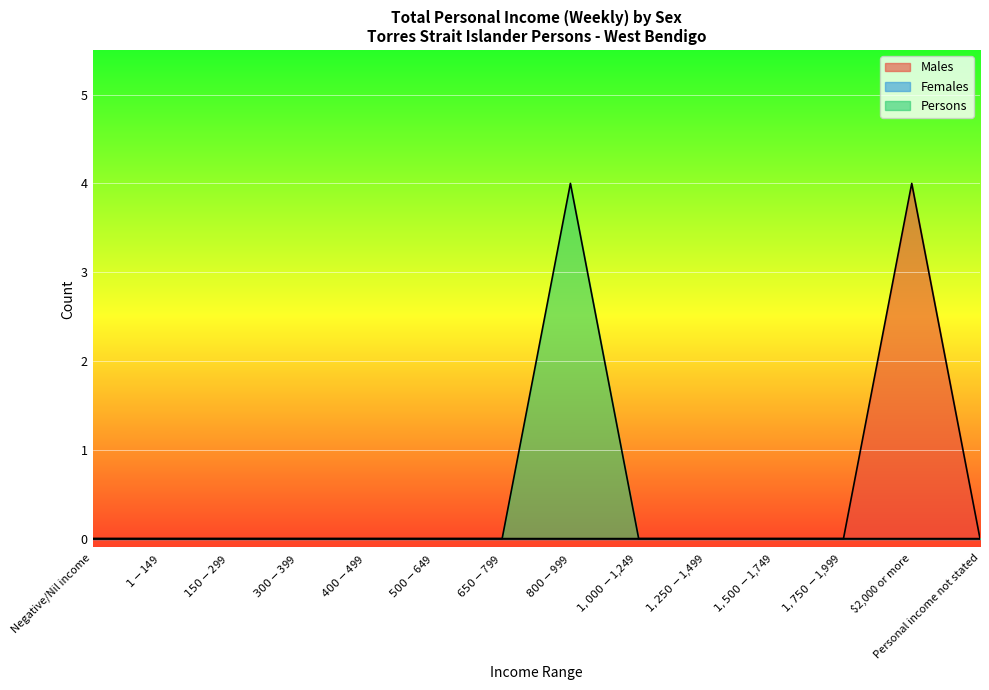

At how many categories does at least one series exceed 2?

2